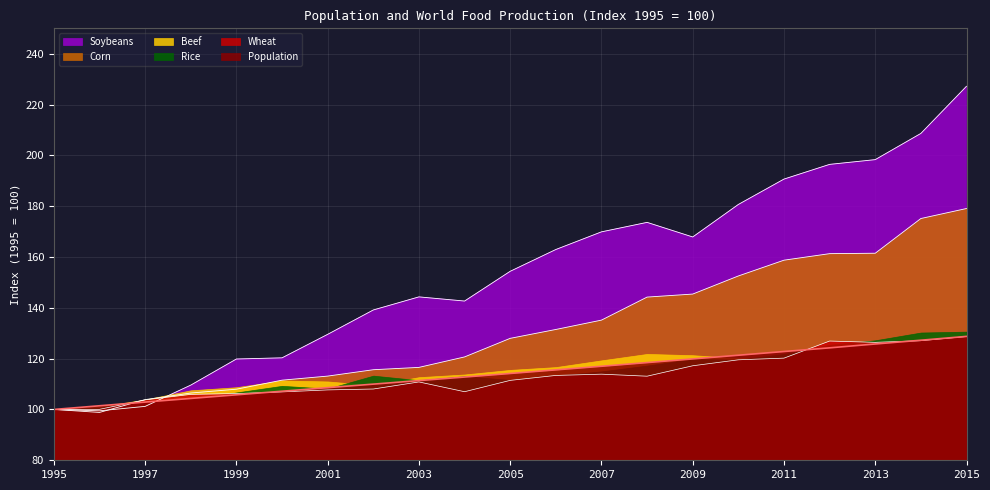

Which series changed the most between 1998 and 2005?

Soybeans